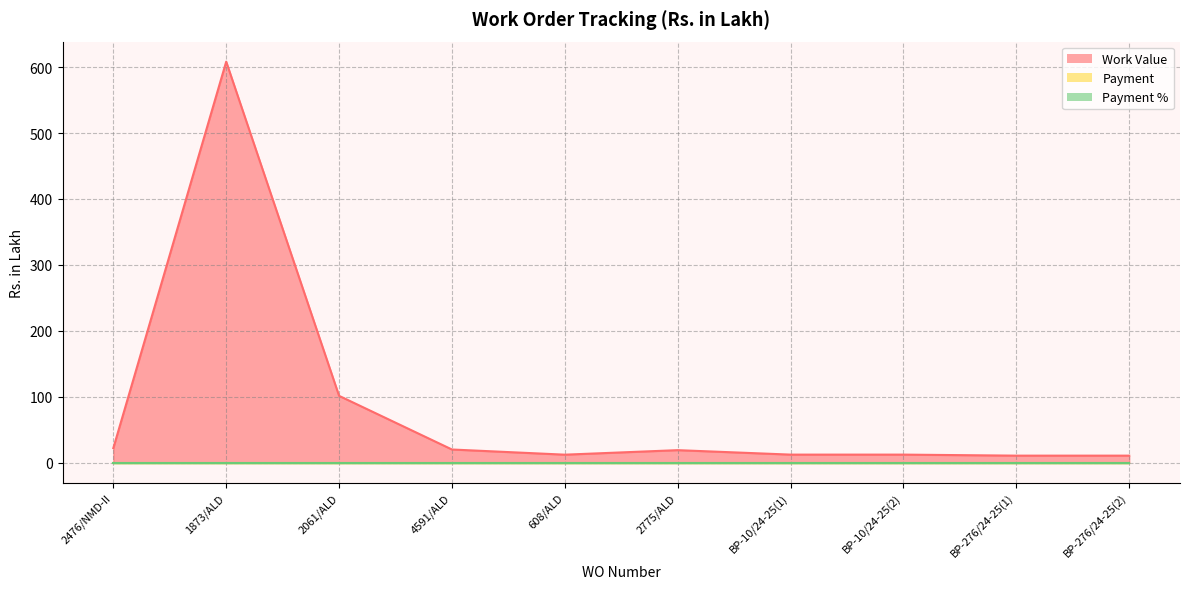

Between 2775/ALD and BP-276/24-25(1), which series saw the biggest shift?

Work Value